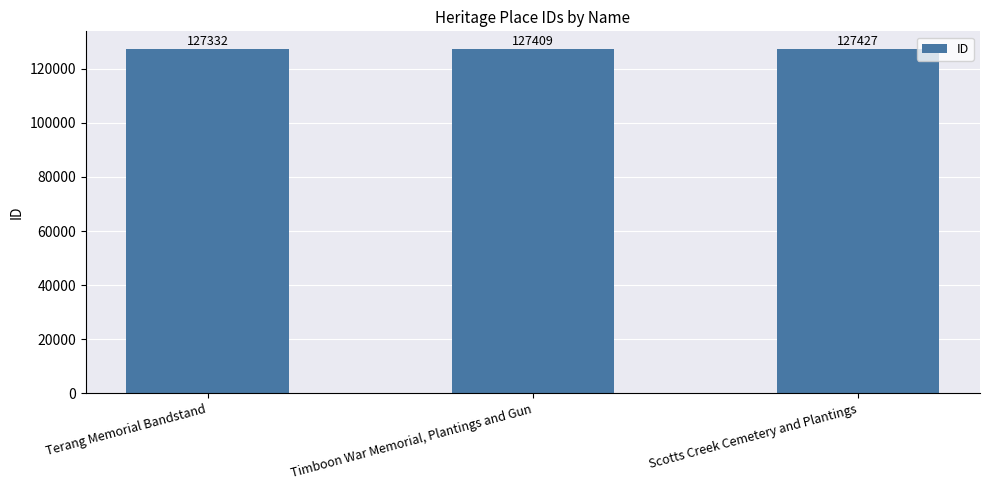

What is the sum of the values at Scotts Creek Cemetery and Plantings and Timboon War Memorial, Plantings and Gun?

254836